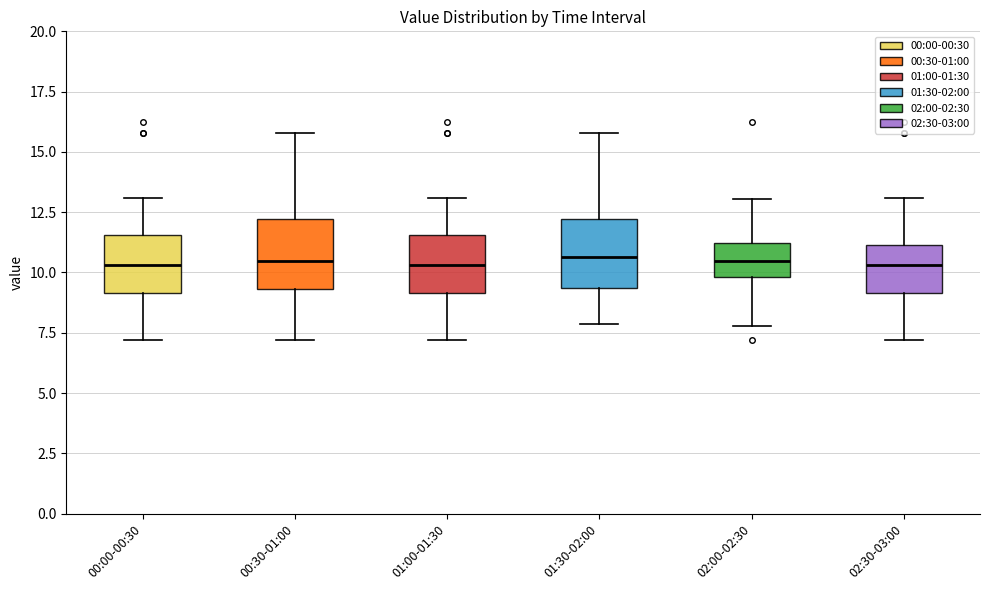

Reading left to right, read every box against the y-axis: the position of its median line, the range the box covers, and the ends of its whiskers. The values are not printed on the chart, so give them approximately, as read against the axis.

00:00-00:30: median 10.5, box 9.0 to 11.5, whiskers 7.0 to 13.0
00:30-01:00: median 10.5, box 9.5 to 12.0, whiskers 7.0 to 16.0
01:00-01:30: median 10.5, box 9.0 to 11.5, whiskers 7.0 to 13.0
01:30-02:00: median 10.5, box 9.5 to 12.0, whiskers 8.0 to 16.0
02:00-02:30: median 10.5, box 10.0 to 11.0, whiskers 8.0 to 13.0
02:30-03:00: median 10.5, box 9.0 to 11.0, whiskers 7.0 to 13.0